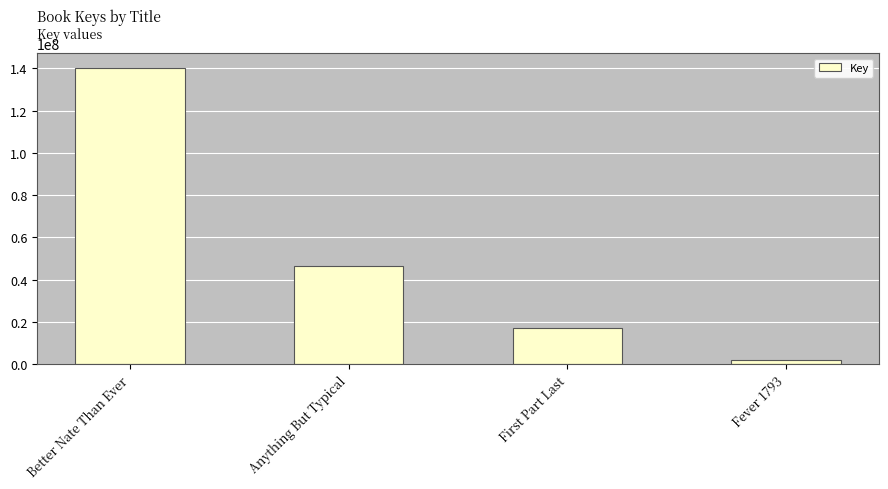

Approximately how many times larger is the value at First Part Last compared to Better Nate Than Ever?

0.1